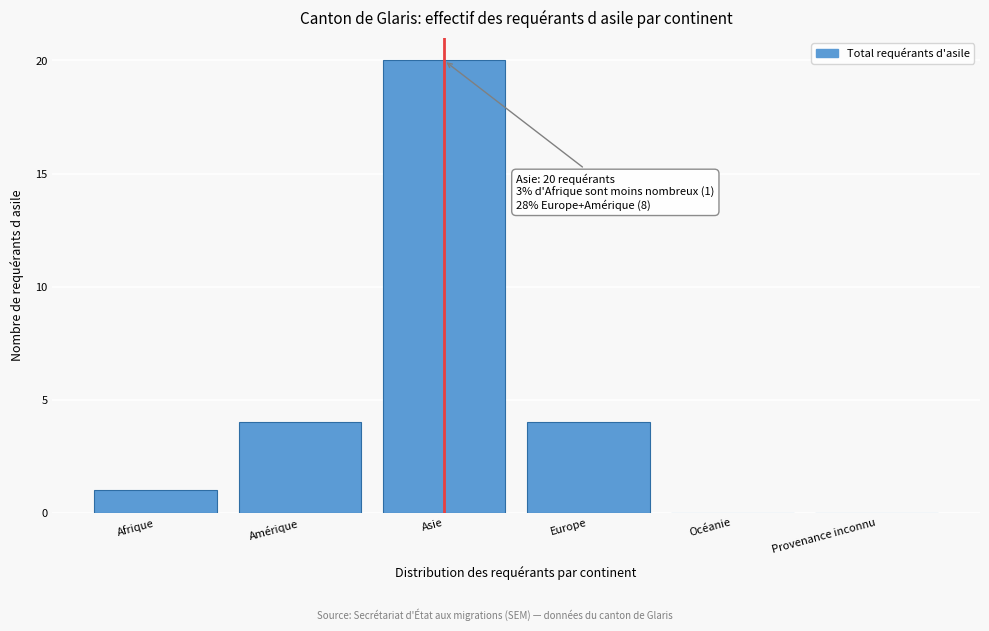

Reading right to left, extract all data points from this chart.

Provenance inconnu=0	Océanie=0	Europe=4	Asie=20	Amérique=4	Afrique=1